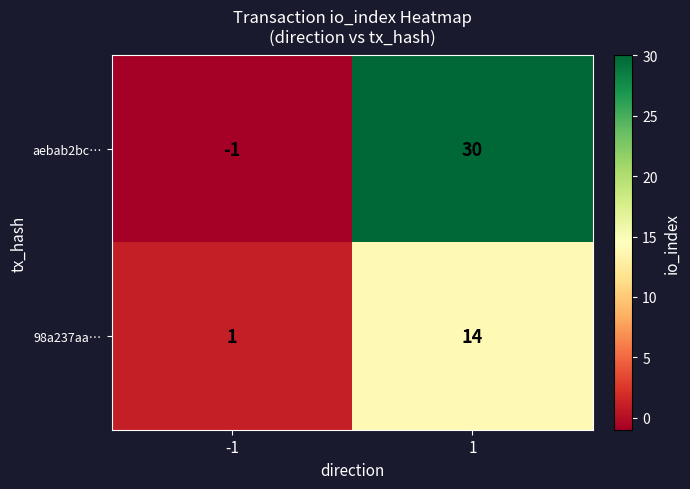

What is the difference between the 98a237aa… values at 1 and -1?

13